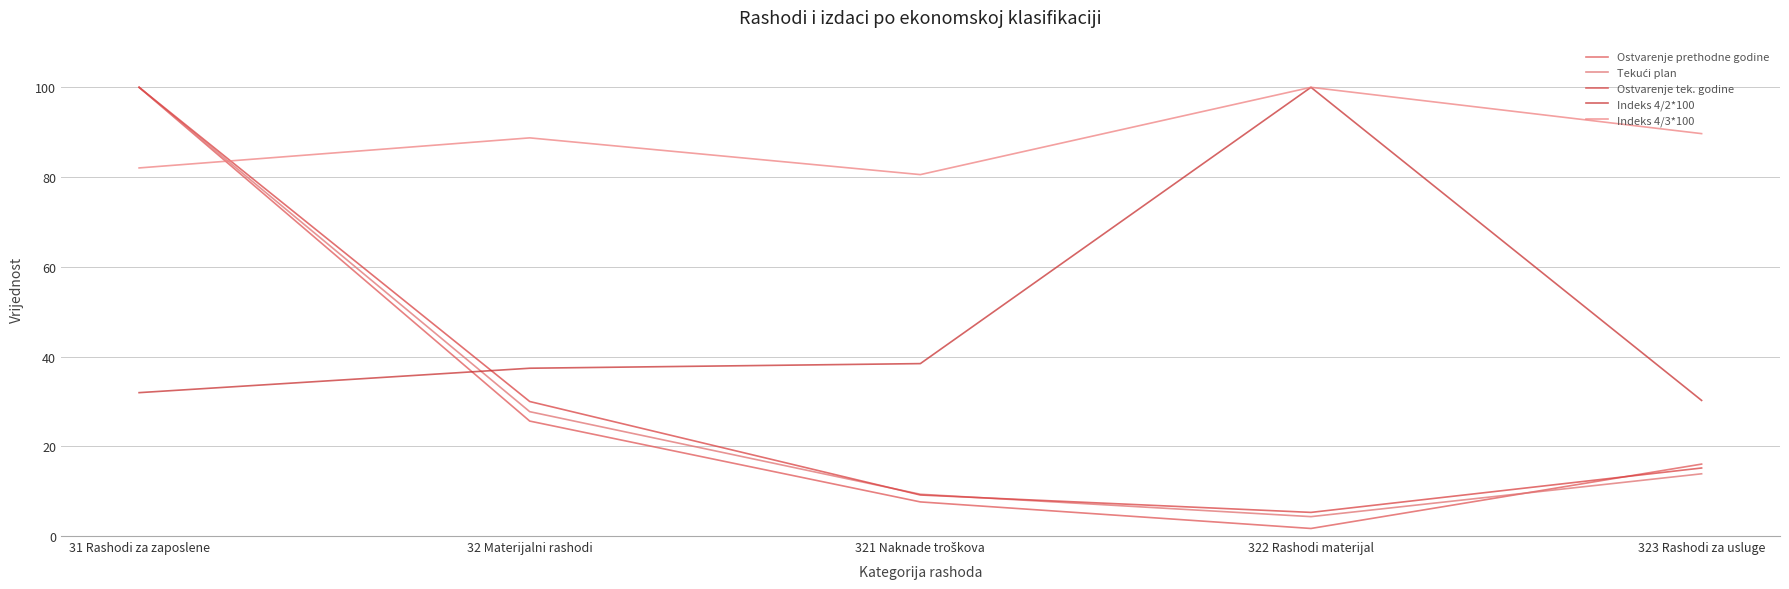

Count the number of data series in this chart.

5